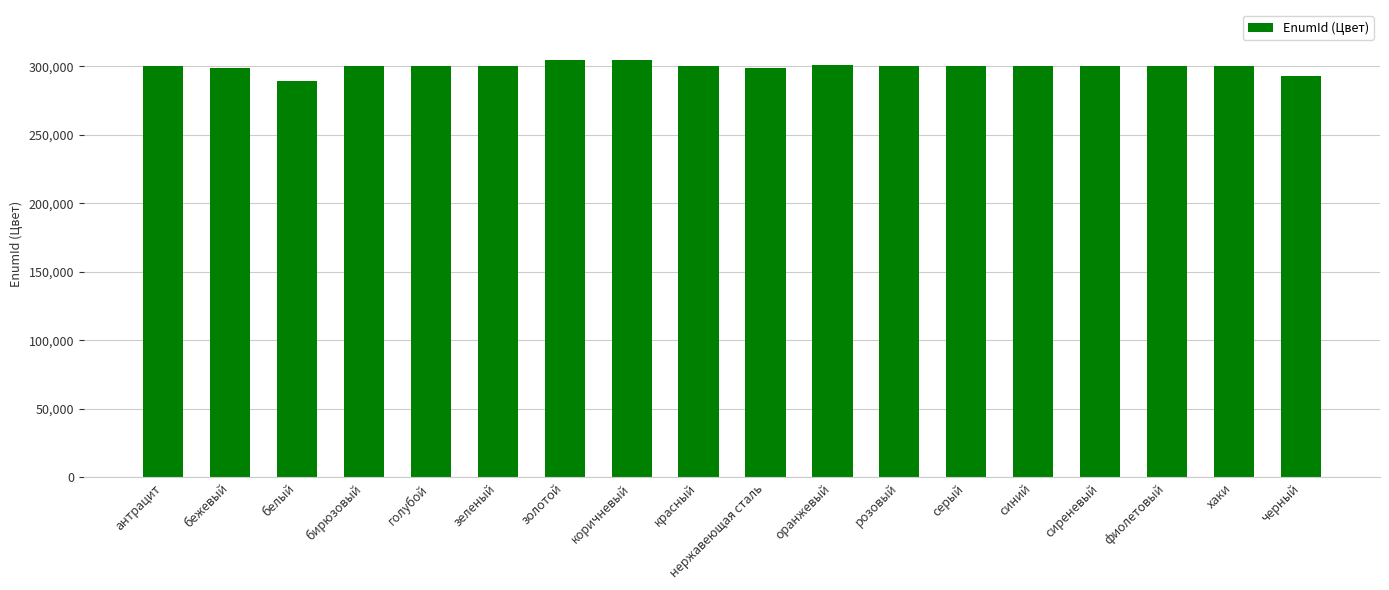

What is the maximum value shown in the chart?

304502